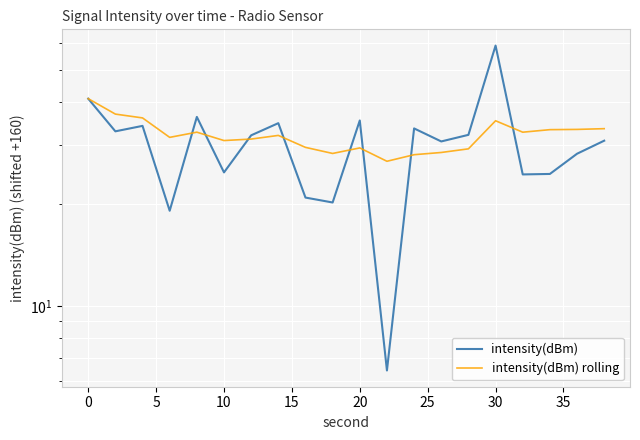

Is it true that intensity(dBm) equals 12.7 at 10?

False